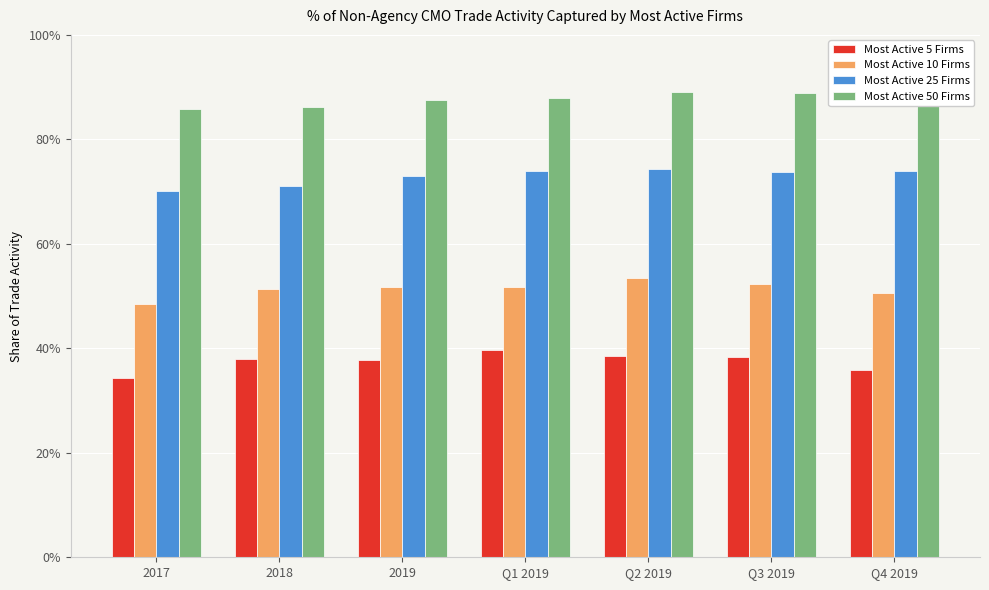

Rank the series at Q1 2019 from highest to lowest value.

Most Active 50 Firms, Most Active 25 Firms, Most Active 10 Firms, Most Active 5 Firms